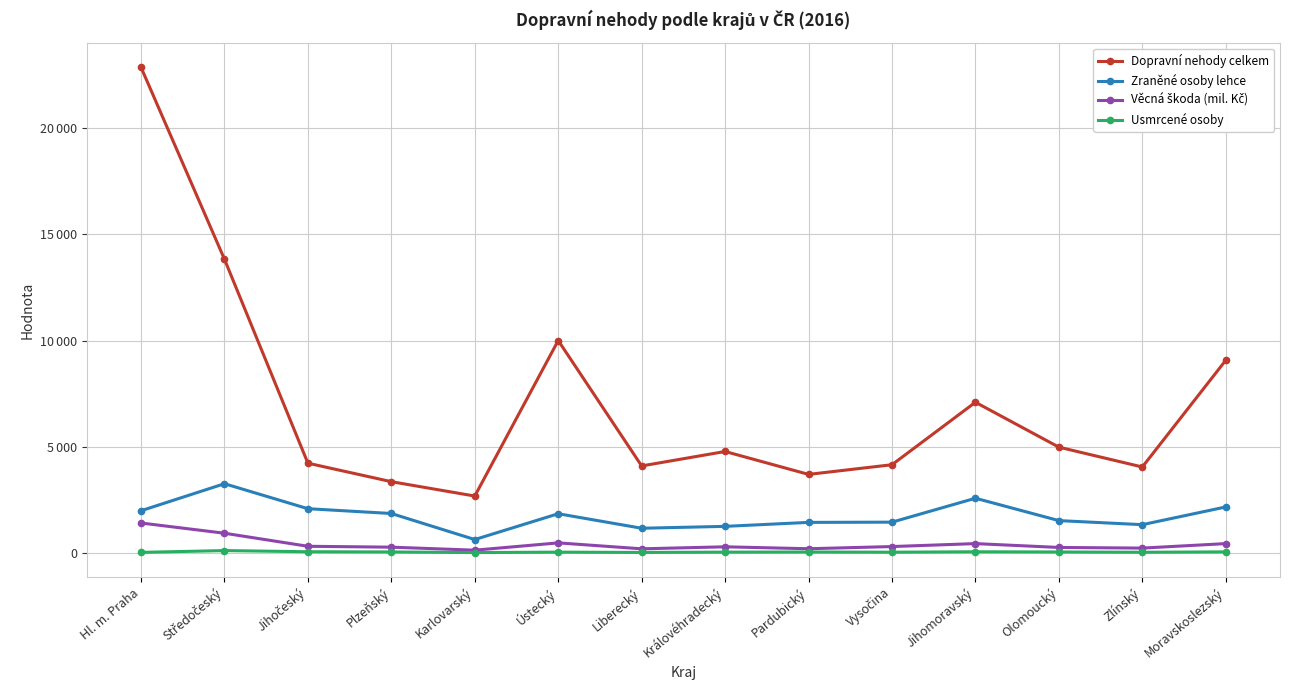

At which label does Zraněné osoby lehce reach its minimum?

Karlovarský